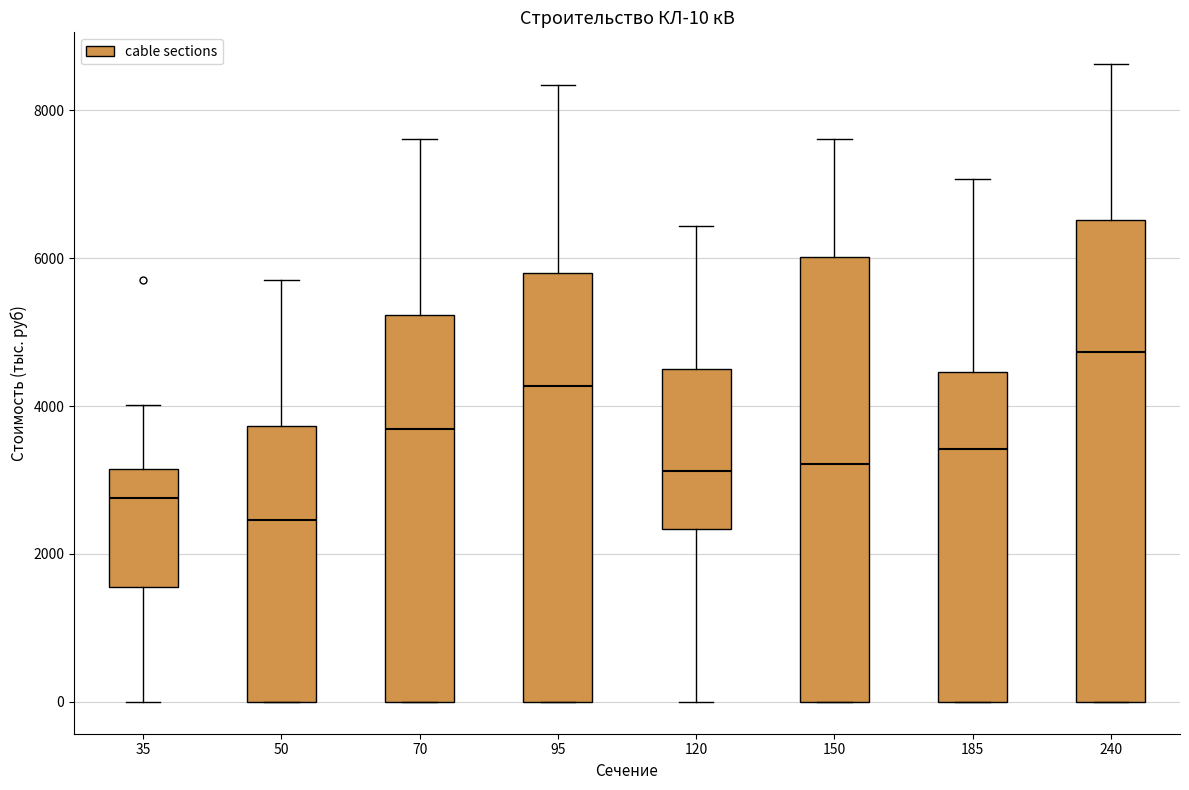

Comparing the boxes themselves (not the whiskers), which one is the tallest?

240